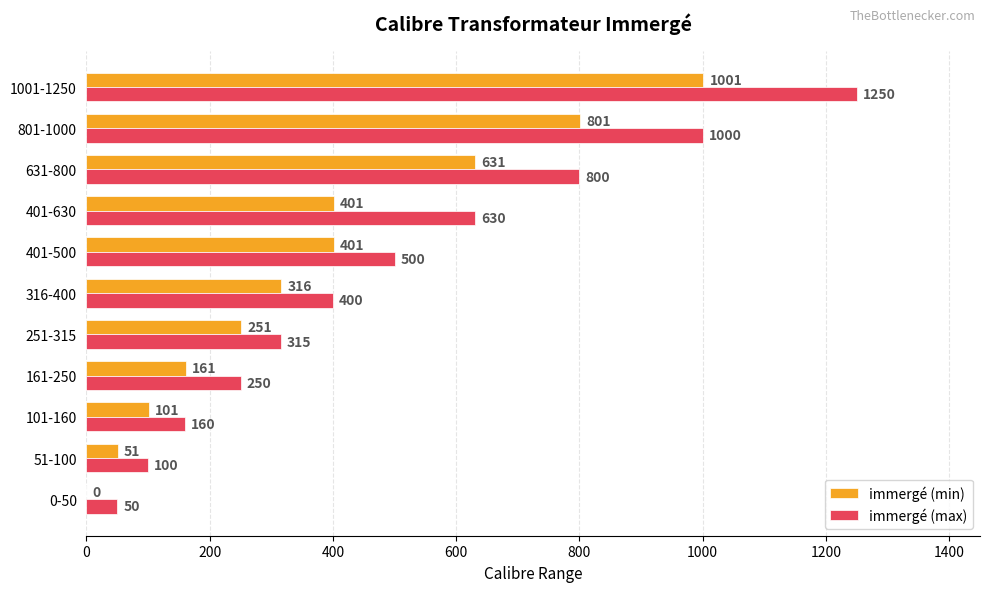

What are all the series names shown in the legend?

immergé (min), immergé (max)